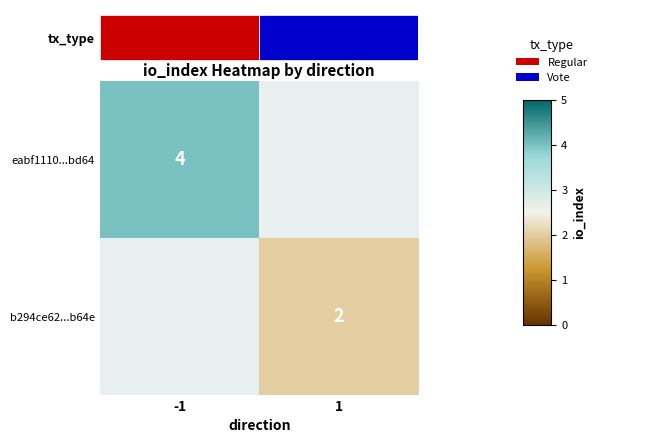

What is the difference between the eabf1110...bd64 values at -1 and 1?

1